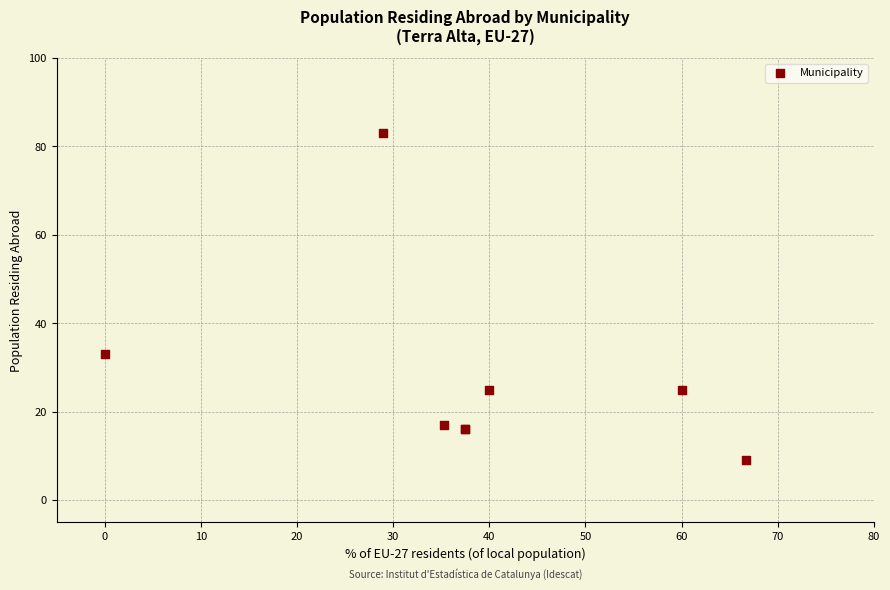

What Y value in the scatter plot is closest to 46?

33